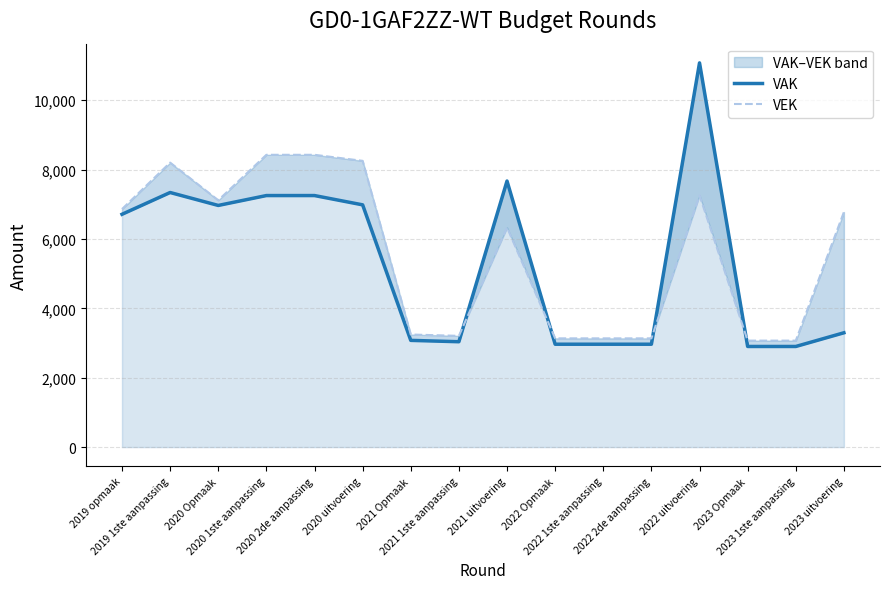

Which series has the widest spread of values?

VAK